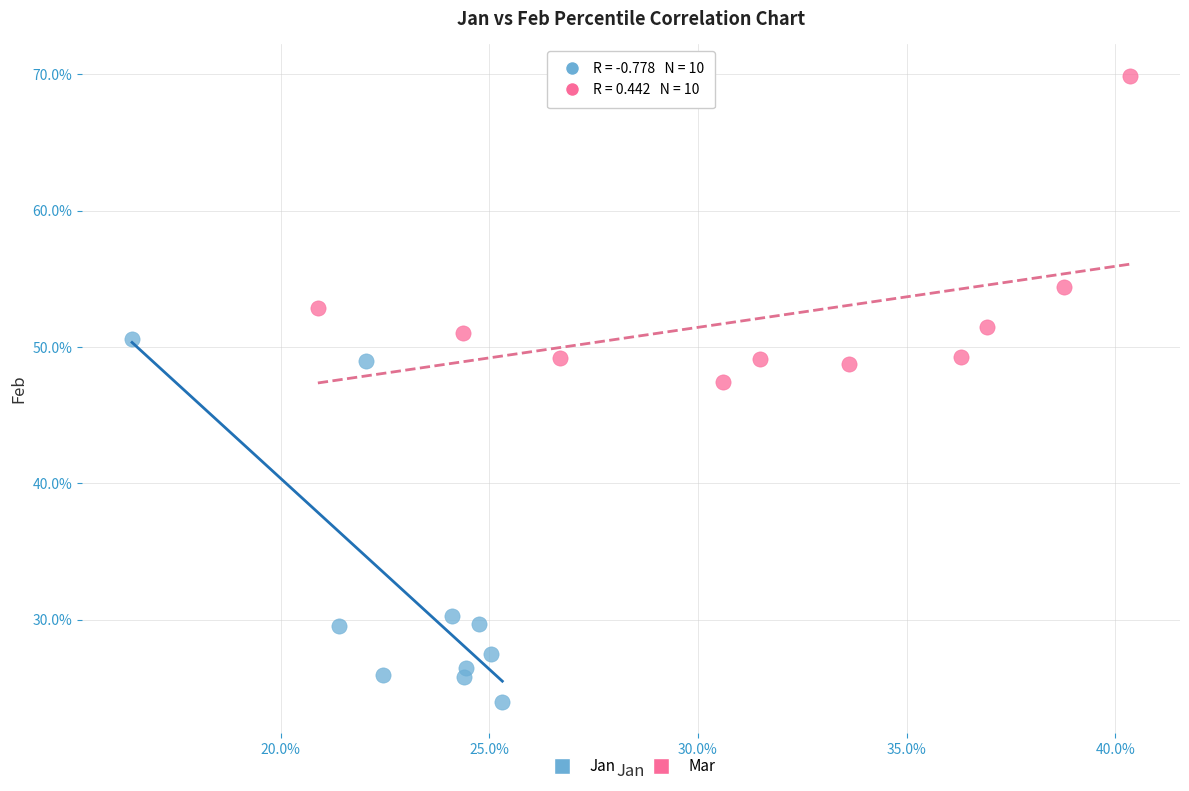

What are all the series names shown in the legend?

Jan, Mar